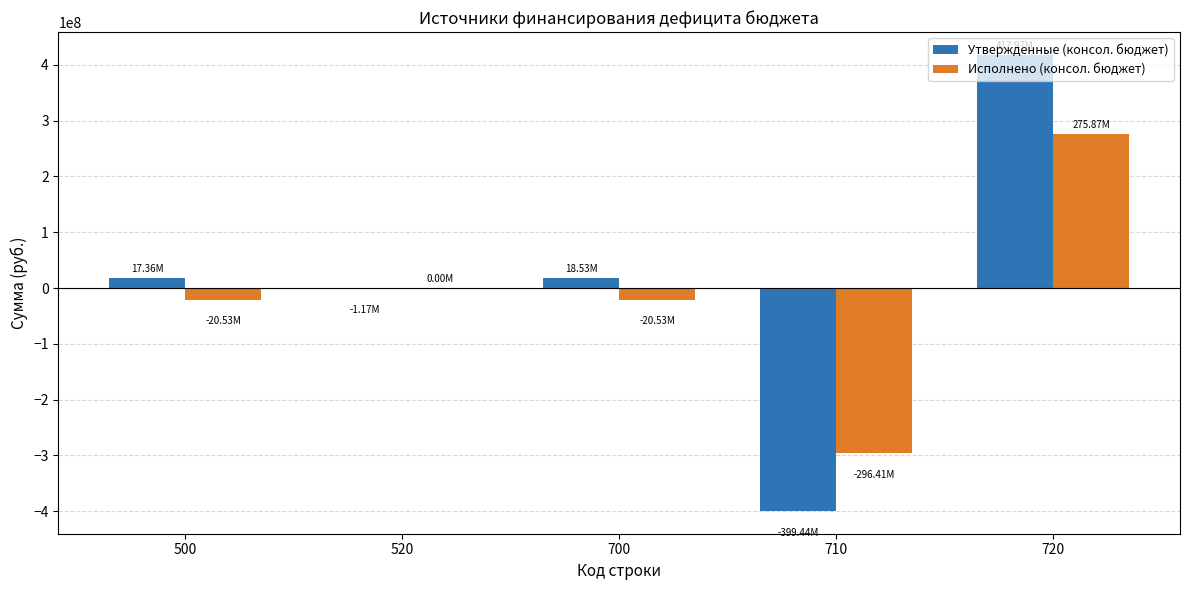

At which label does Исполнено (консол. бюджет) first exceed -20534609?

520